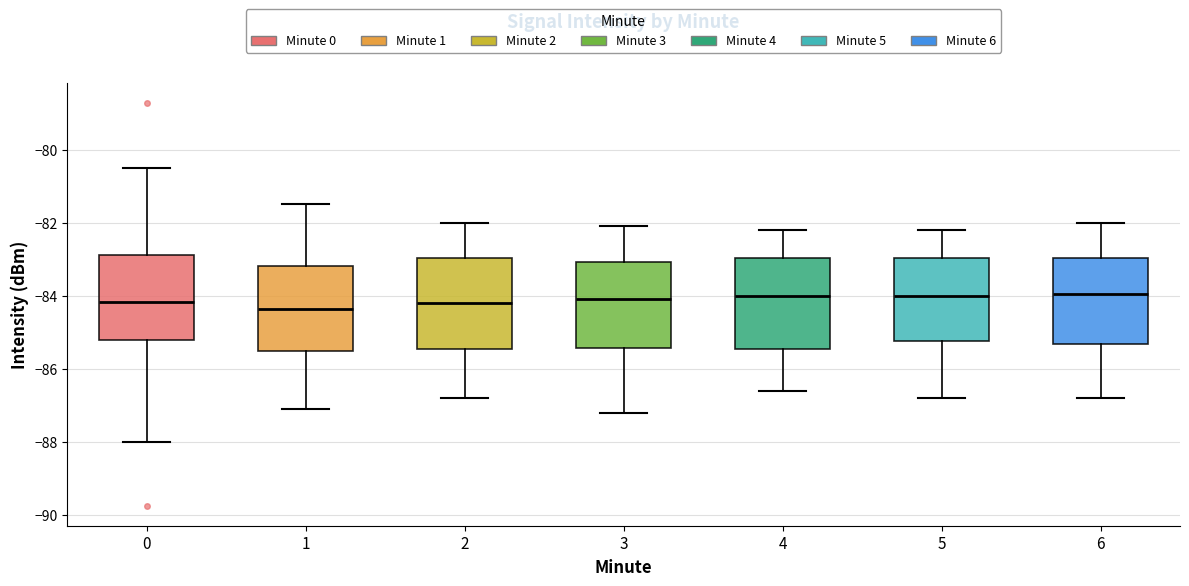

Reading left to right, transcribe this box plot: for each box, give where its median line is, the range the box spans, and where its two whiskers end, as read against the y-axis. The values are not printed on the chart, so give them approximately, as read against the axis.

0: median -84.2, box -85.2 to -82.8, whiskers -88.0 to -80.4
1: median -84.4, box -85.6 to -83.2, whiskers -87.0 to -81.4
2: median -84.2, box -85.4 to -83.0, whiskers -86.8 to -82.0
3: median -84.0, box -85.4 to -83.0, whiskers -87.2 to -82.0
4: median -84.0, box -85.4 to -83.0, whiskers -86.6 to -82.2
5: median -84.0, box -85.2 to -83.0, whiskers -86.8 to -82.2
6: median -84.0, box -85.4 to -83.0, whiskers -86.8 to -82.0